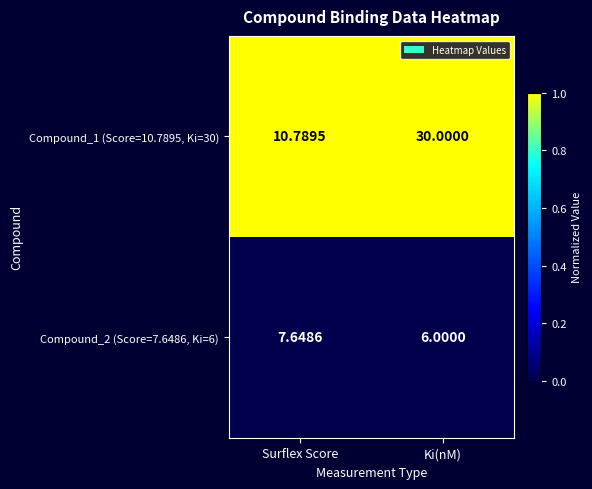

At which category is the sum across all series the highest?

Ki(nM)